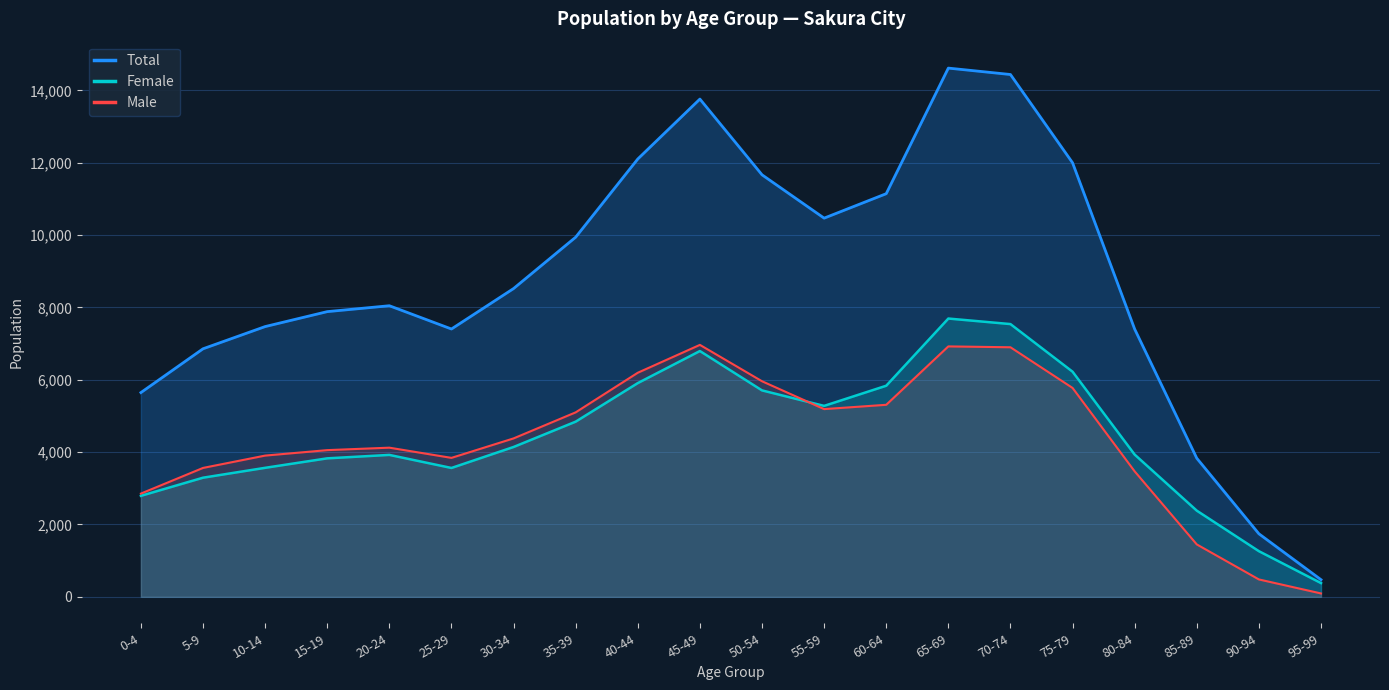

The Male series shows 1474 at 40-44. True or false?

False